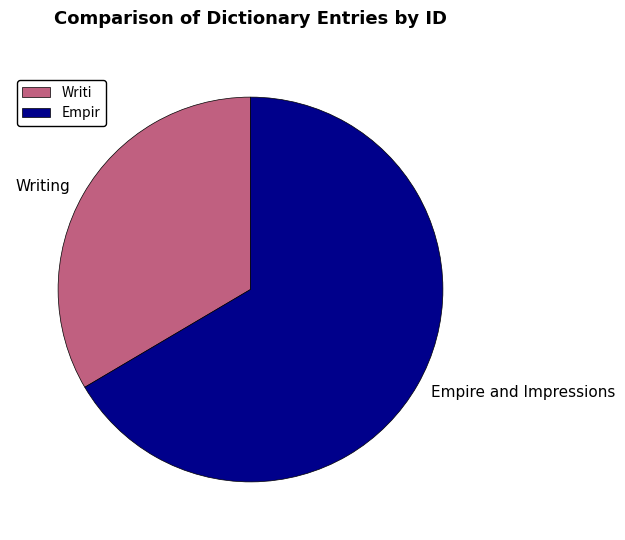

What is the smallest slice in the pie chart?

Writing